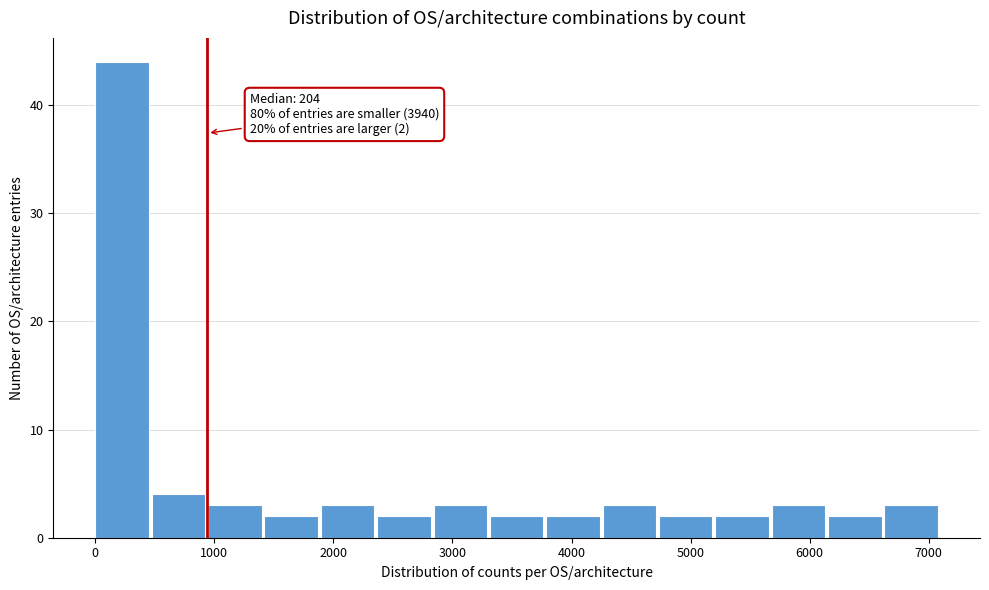

Over which range of the x-axis is the bar tallest?

0 to 500